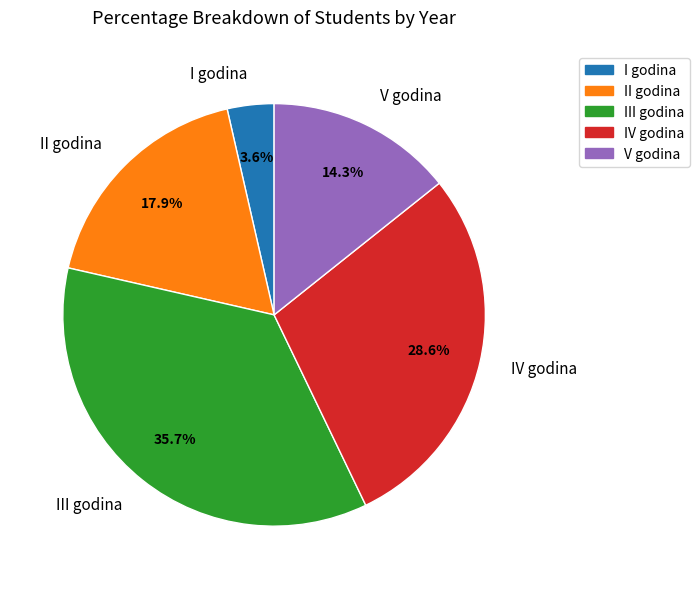

How many slices are in this pie chart?

5